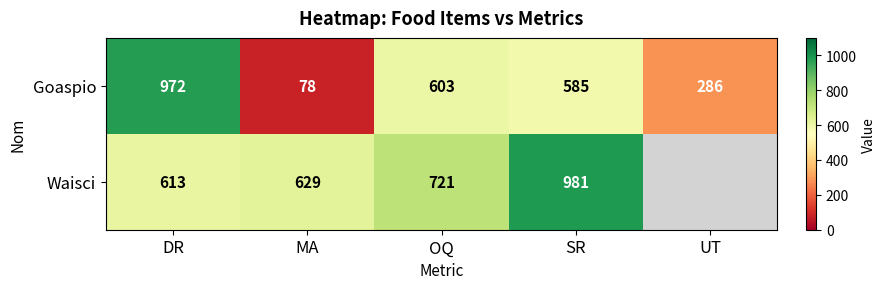

Which series changed the most between DR and OQ?

Goaspio